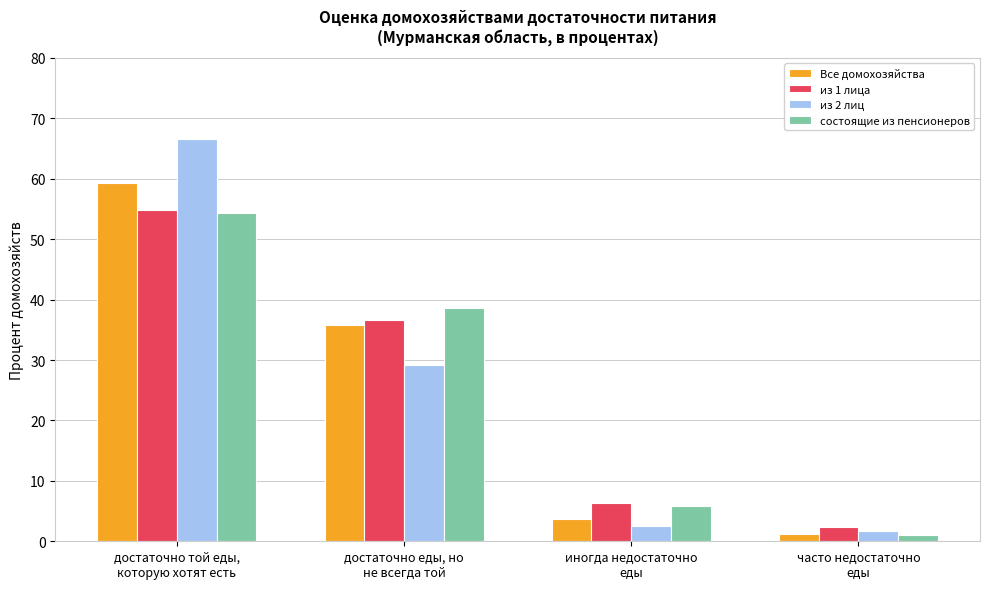

What is the difference between the second highest and minimum values in the Все домохозяйства series?

34.5